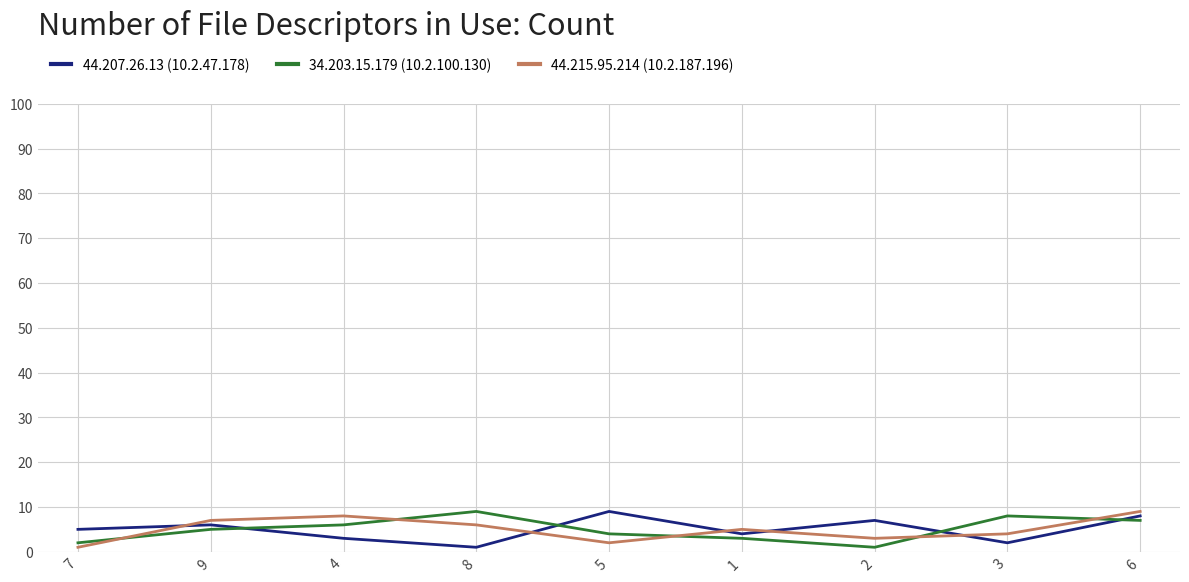

The value of 34.203.15.179 (10.2.100.130) at 6 is 4. True or false?

False